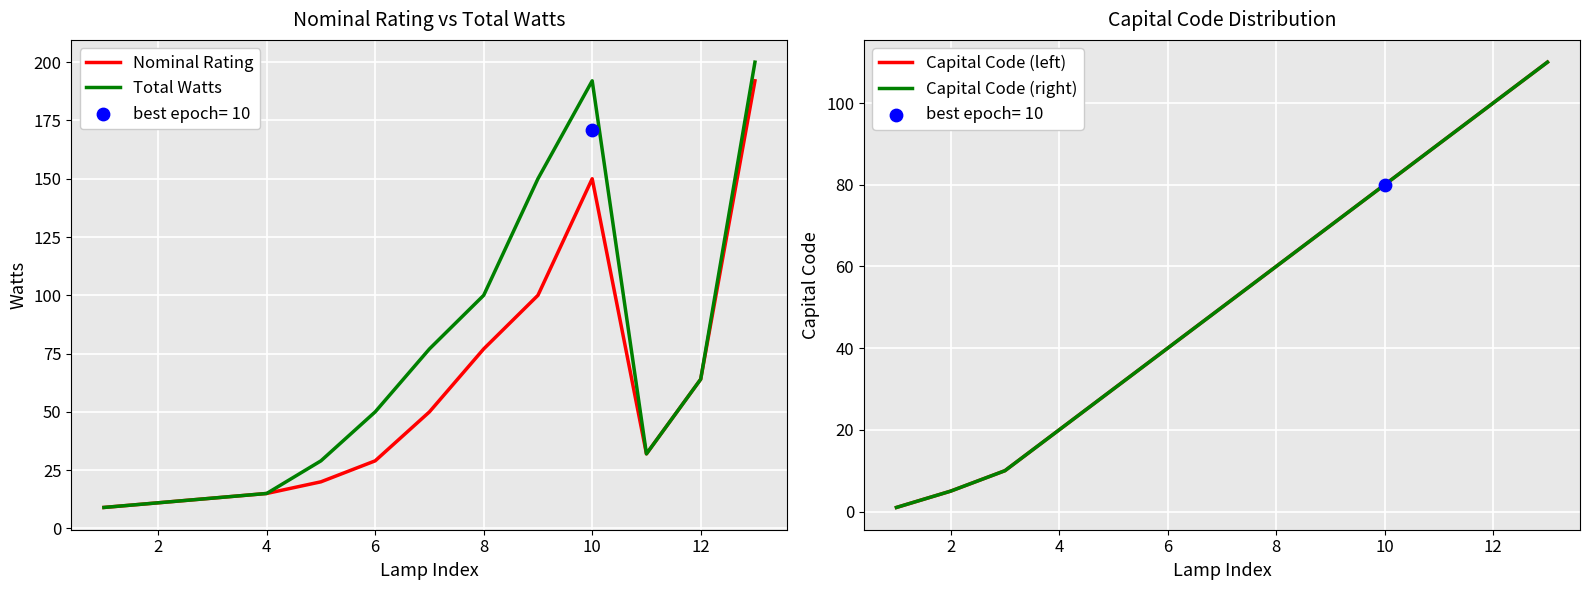

Which series contains the highest Y value?

Total Watts